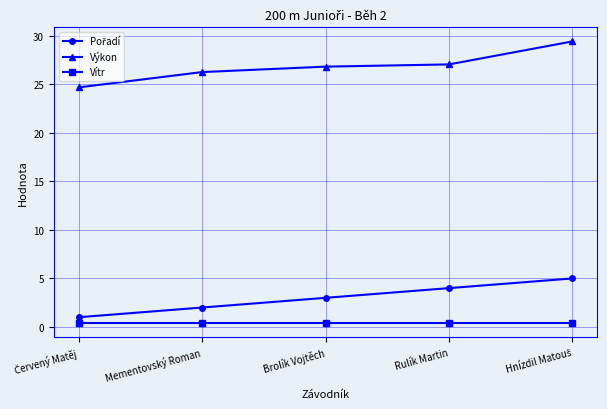

What is the label of the 3rd point from the right?

Brolík Vojtěch